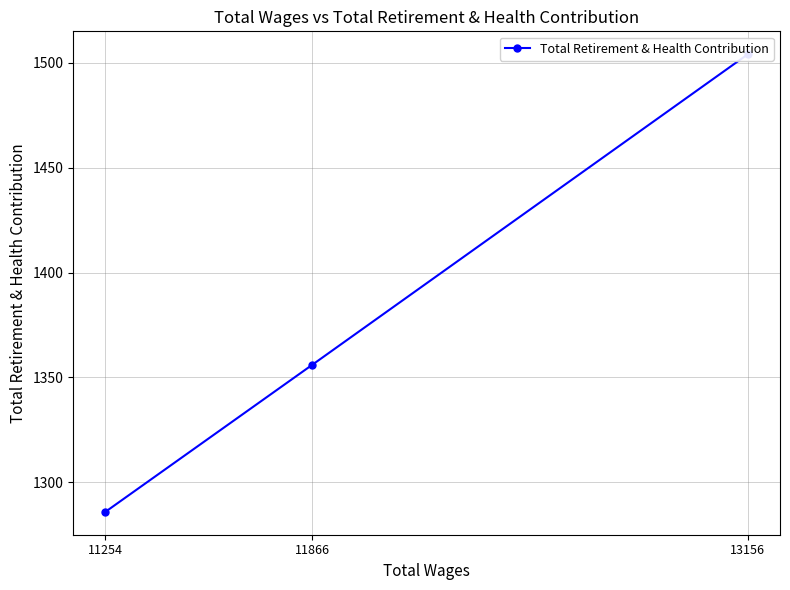

Is this an area chart (filled region under the line)?

No